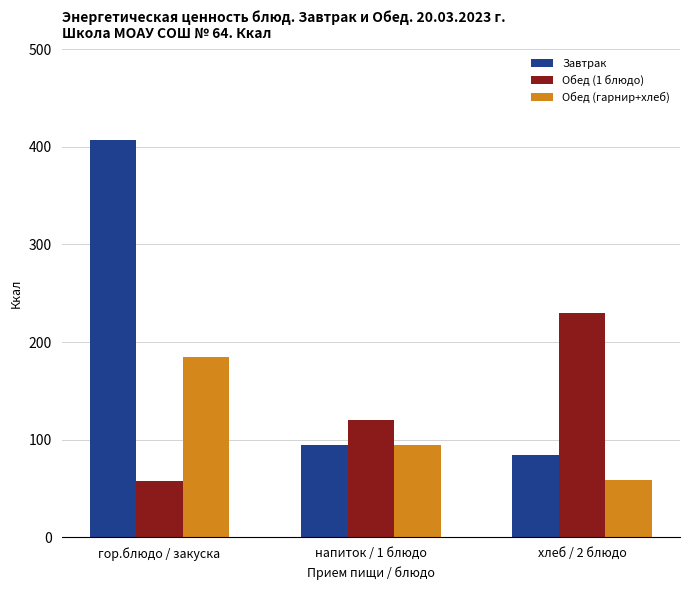

Rank the categories by Обед (1 блюдо) value from highest to lowest.

хлеб / 2 блюдо, напиток / 1 блюдо, гор.блюдо / закуска